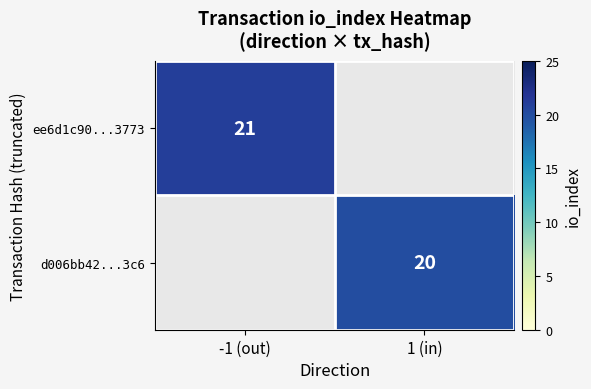

The d006bb42...3c6 series shows 20 at 1 (in). True or false?

True